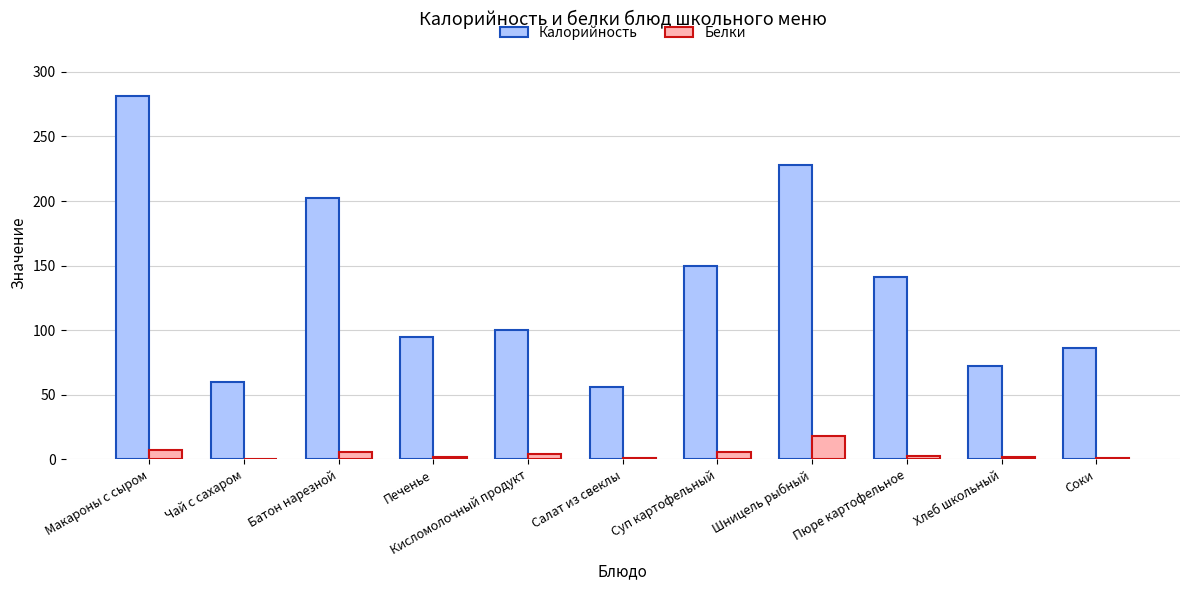

At which label does Белки first exceed 3?

Макароны с сыром